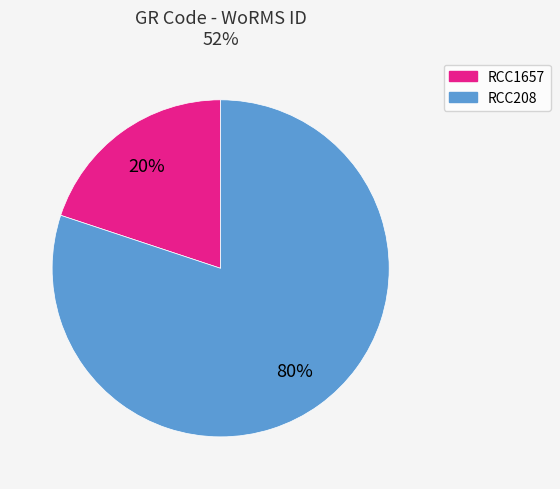

Which has a higher value, RCC1657 or RCC208?

RCC208